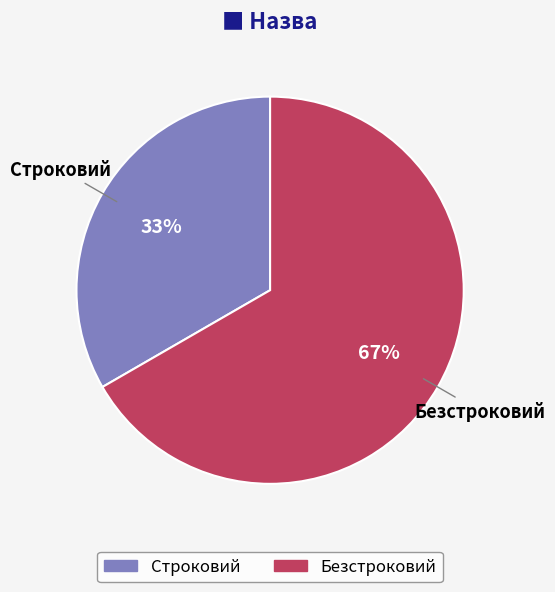

Which slice is the largest?

Безстроковий